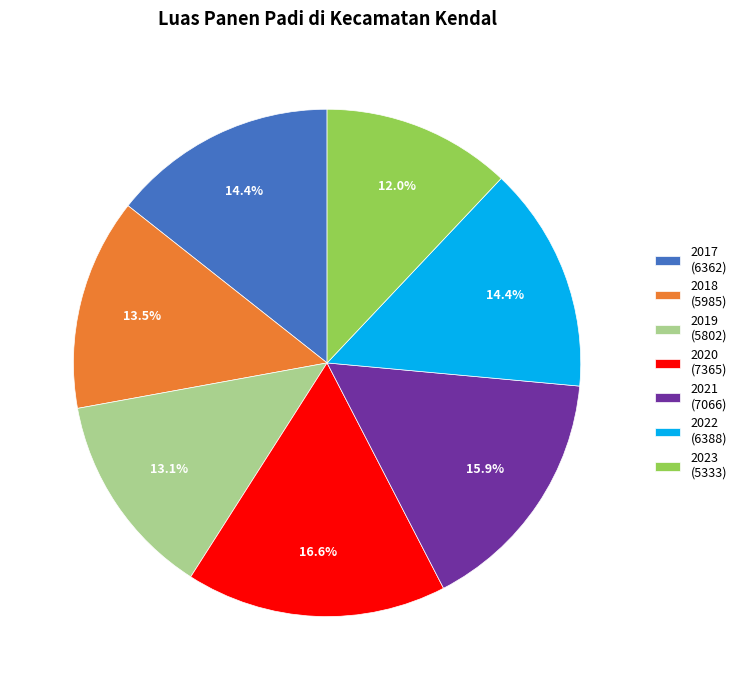

Which has a higher value, 2020 or 2022?

2020